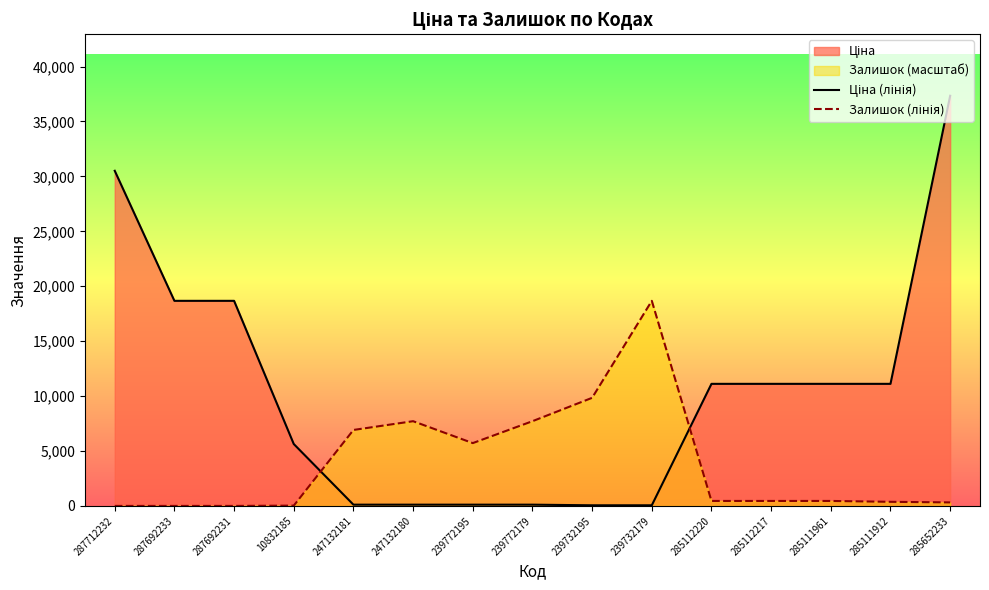

What is the value of the Залишок (лінія) point at the 6th from the left?

7713.3